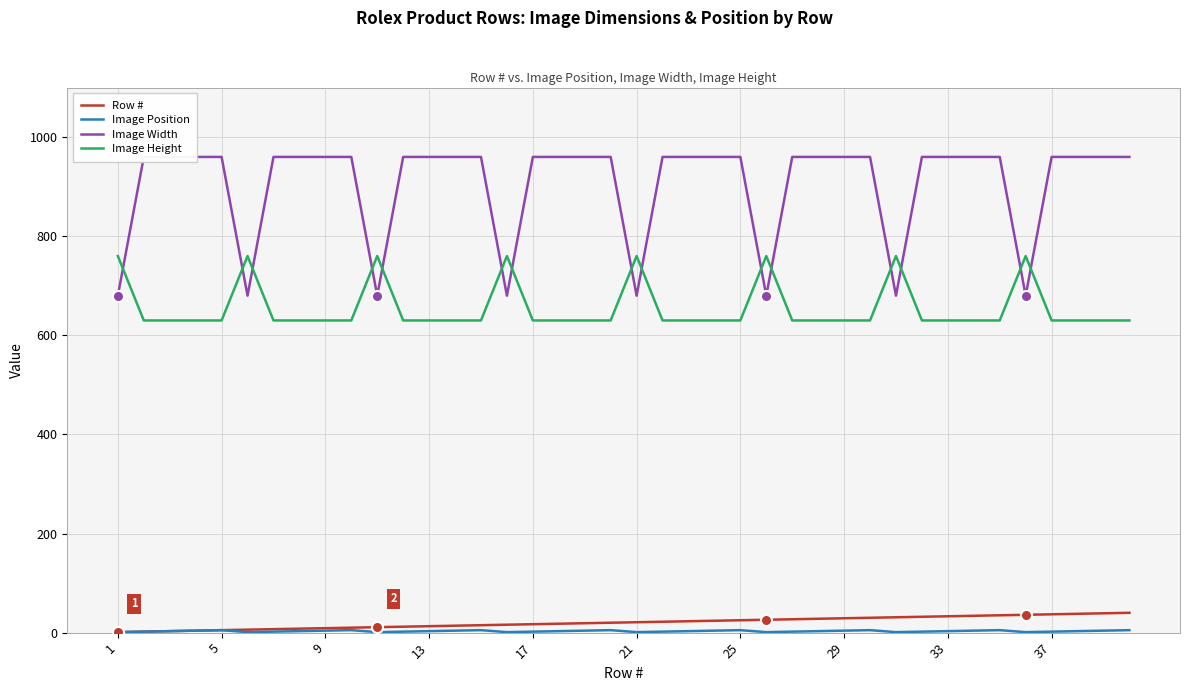

Does the chart have visible grid lines?

Yes